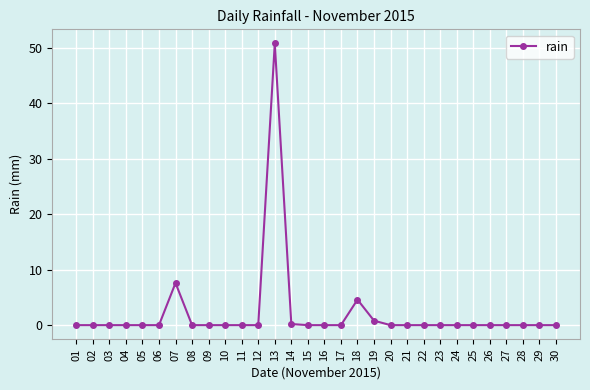

How many lines are shown in the chart?

1